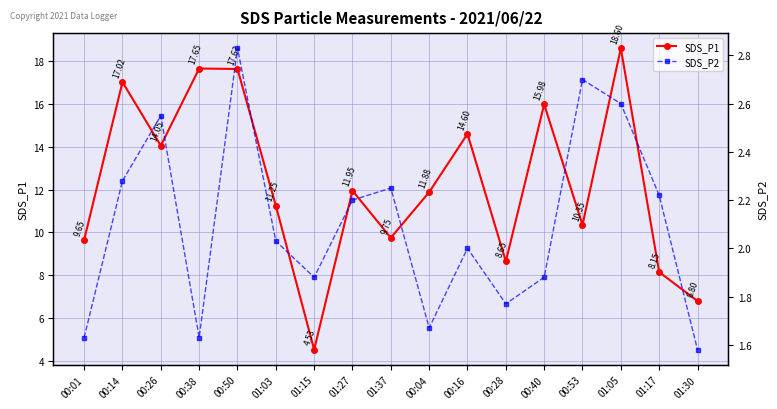

True or false: SDS_P2 and SDS_P1 cross at least once.

False